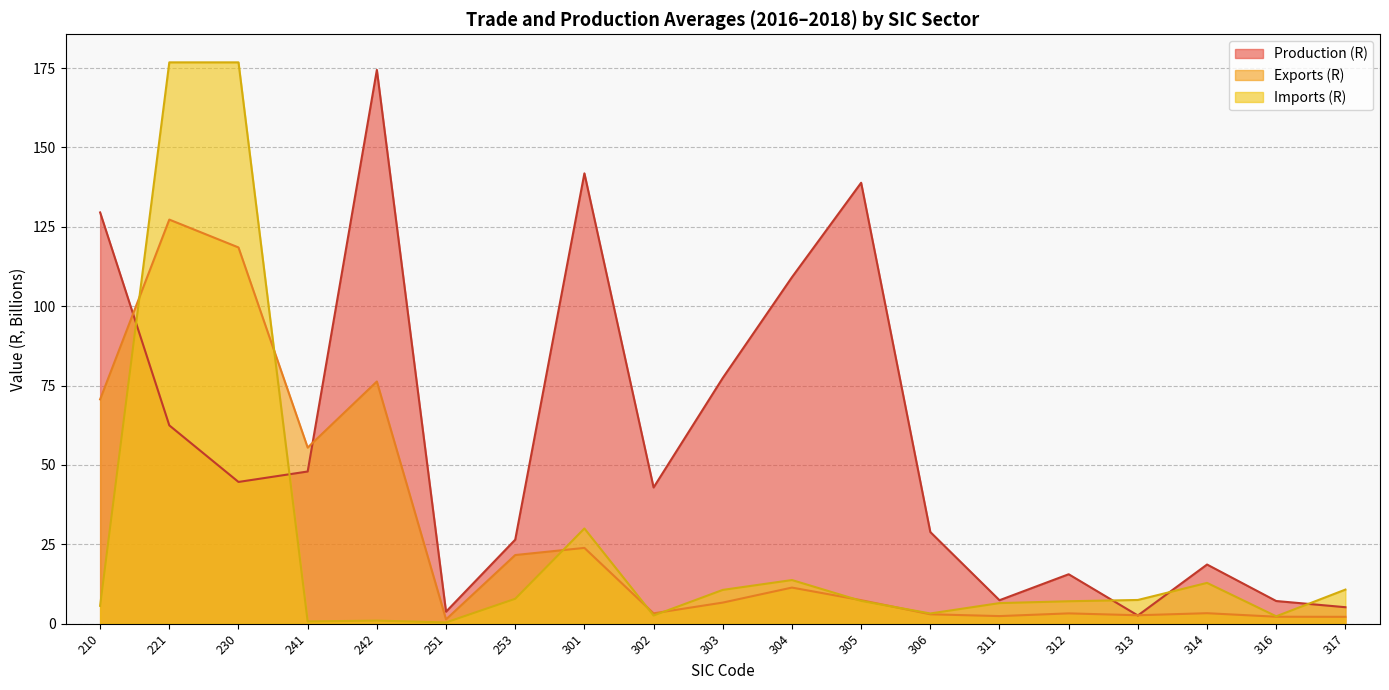

How many intersections are there between Exports (R) and Production (R)?

4